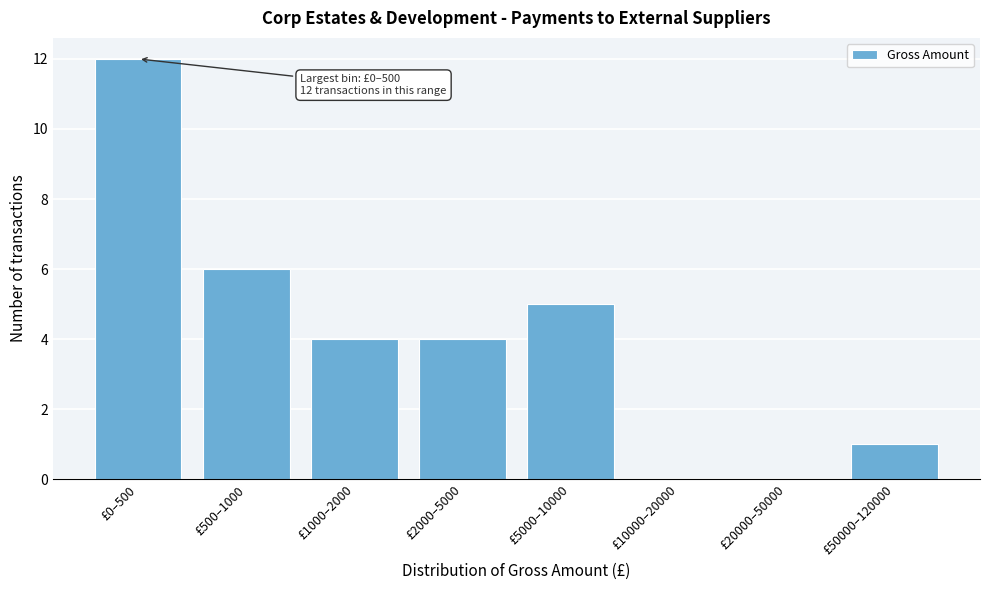

Reading left to right, list all the values displayed in this chart.

£0–500=12	£500–1000=6	£1000–2000=4	£2000–5000=4	£5000–10000=5	£10000–20000=0	£20000–50000=0	£50000–120000=1